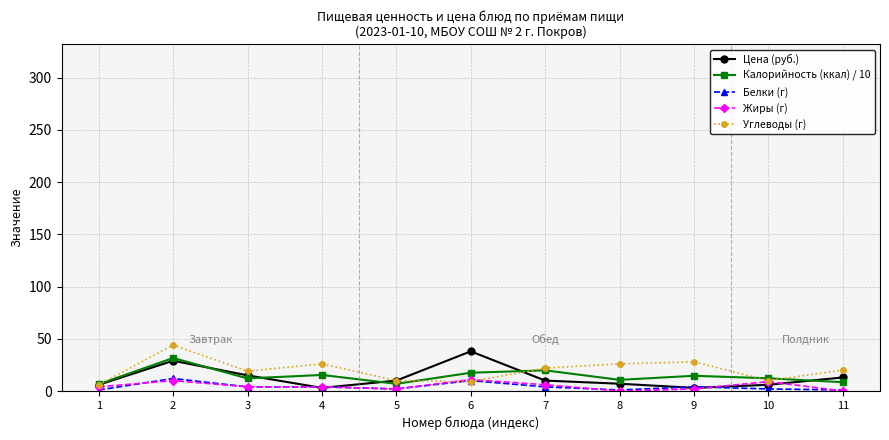

Where is the first local maximum for Белки (г)?

2